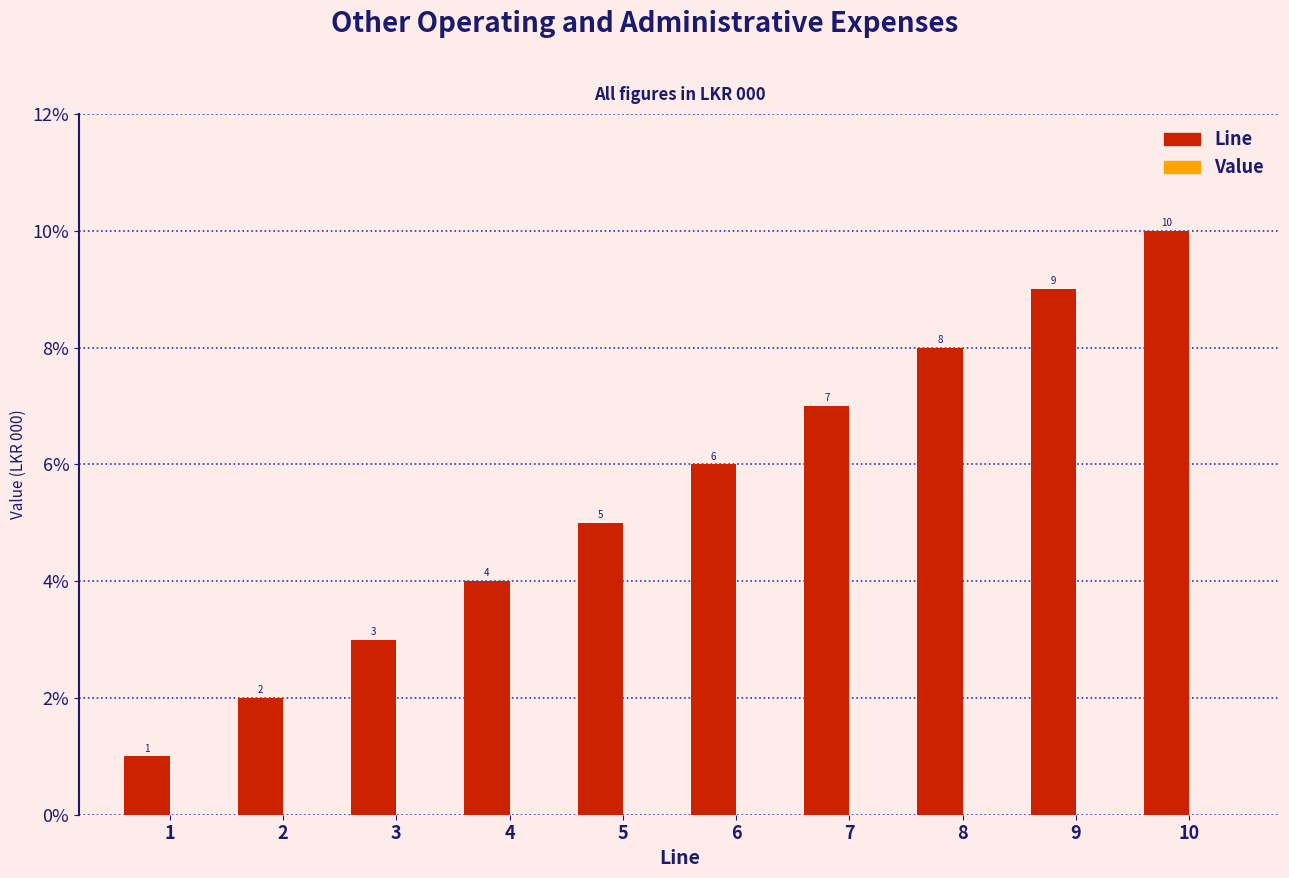

Approximately how many times larger is the value at 4 compared to 3?

1.3